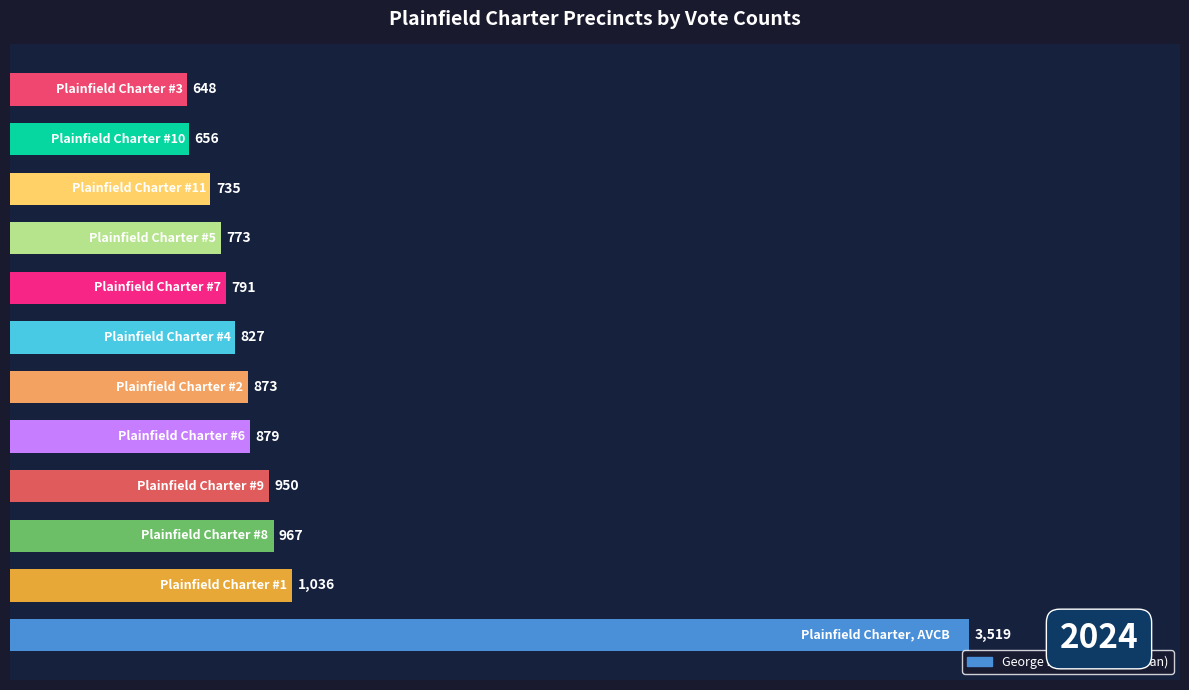

Count the number of data series in this chart.

1